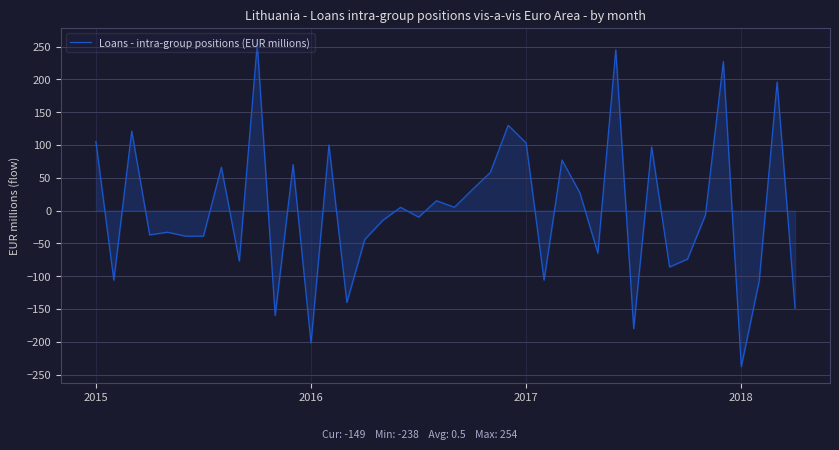

What is the greatest value displayed?

254